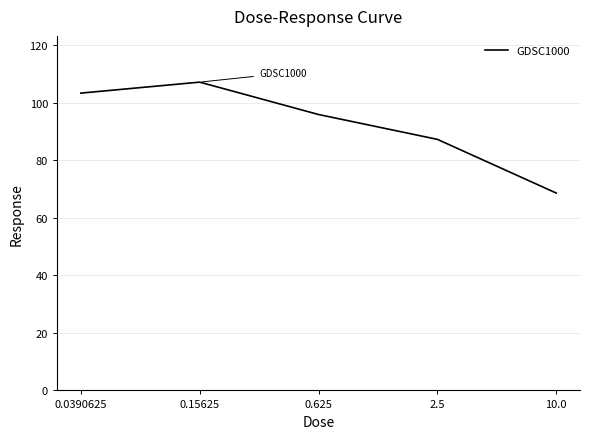

How many distinct data groups are displayed?

1